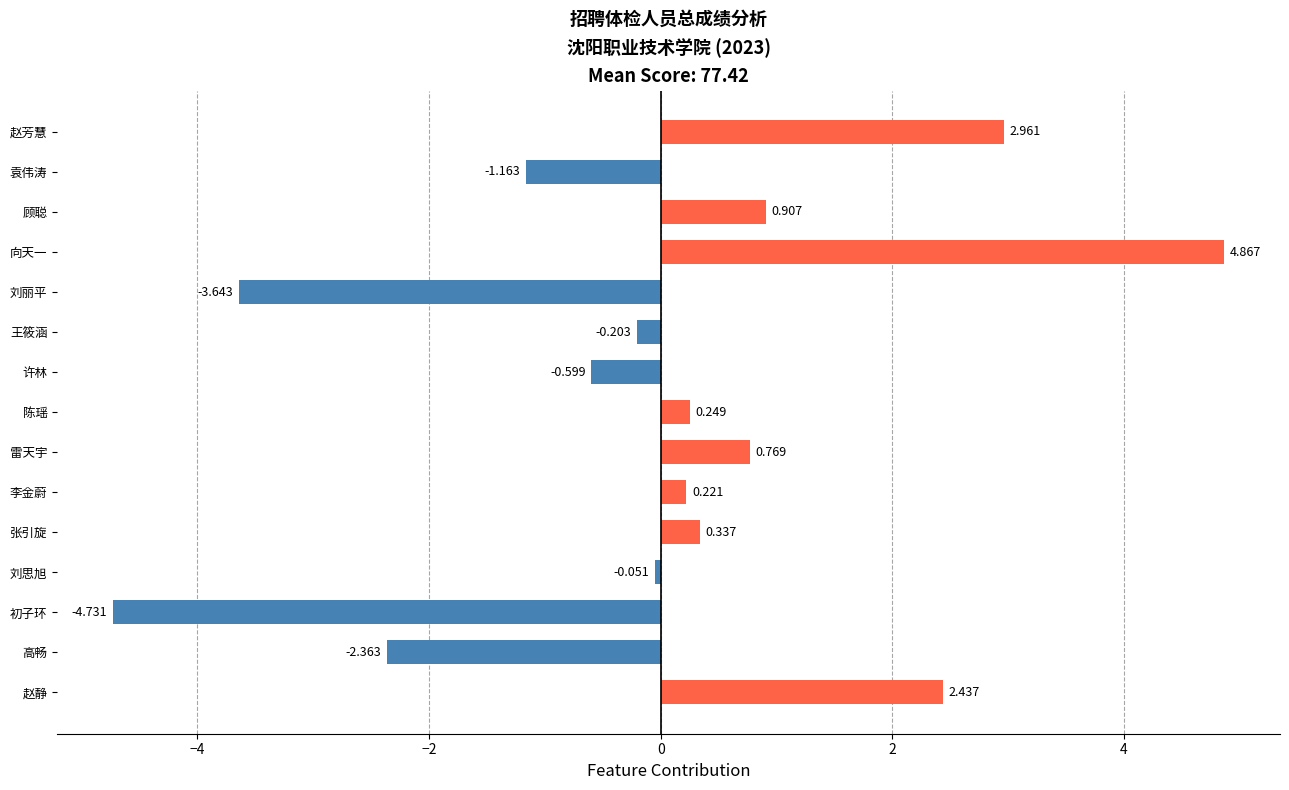

How many values are below zero?

7